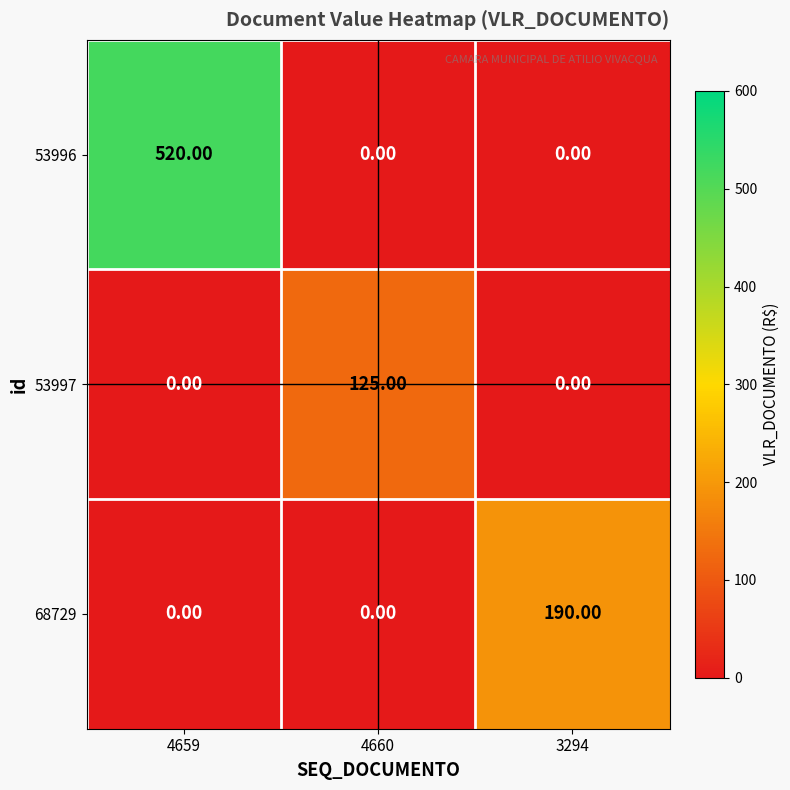

At which category is the sum across all series the highest?

4659